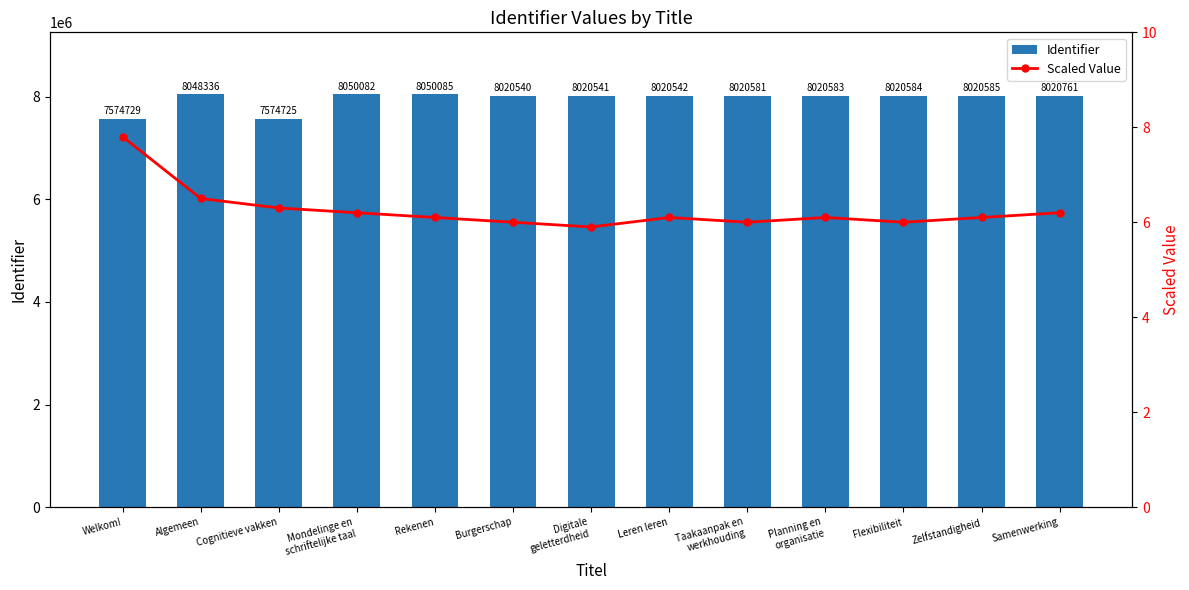

How many data points in Scaled Value are less than 6?

1